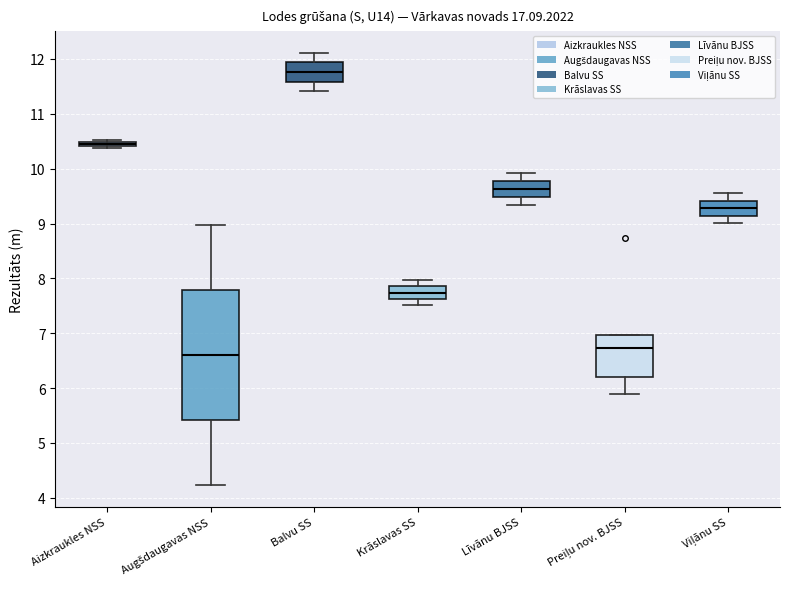

Where is the lower edge of the box for Aizkraukles NSS on the y-axis? The values are not printed on the chart, so give them approximately, as read against the axis.

10.4